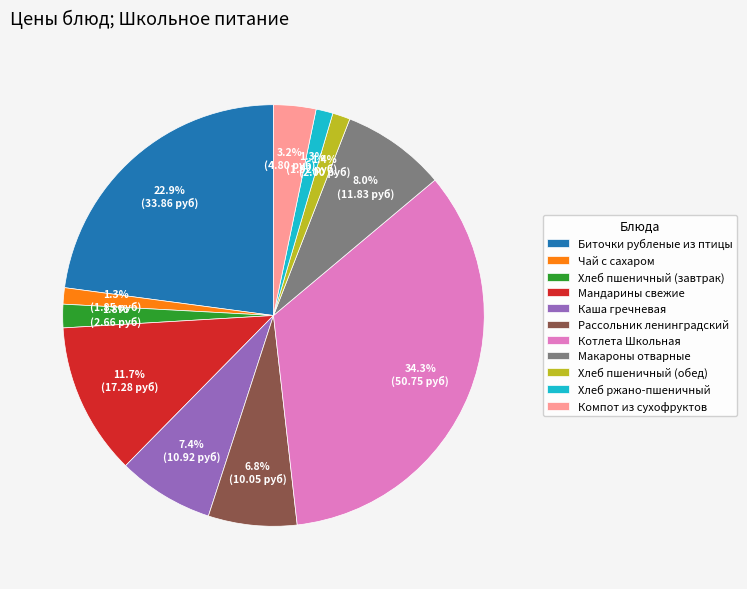

Approximately how many times larger is the value at Макароны отварные compared to Хлеб ржано-пшеничный?

6.2